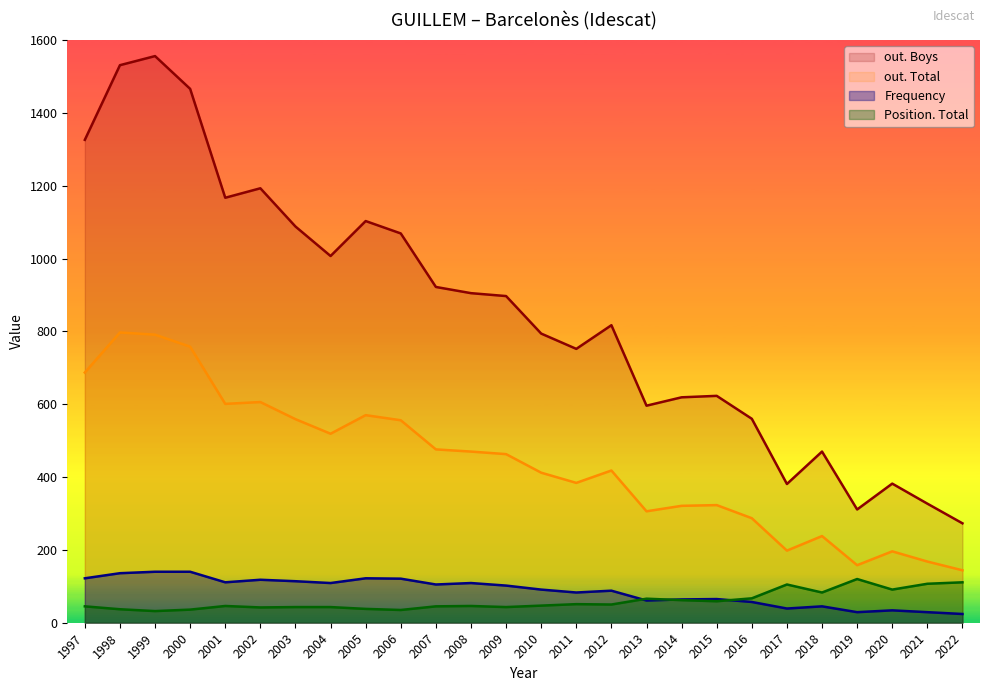

Which label corresponds to the smallest value in the chart?

2022